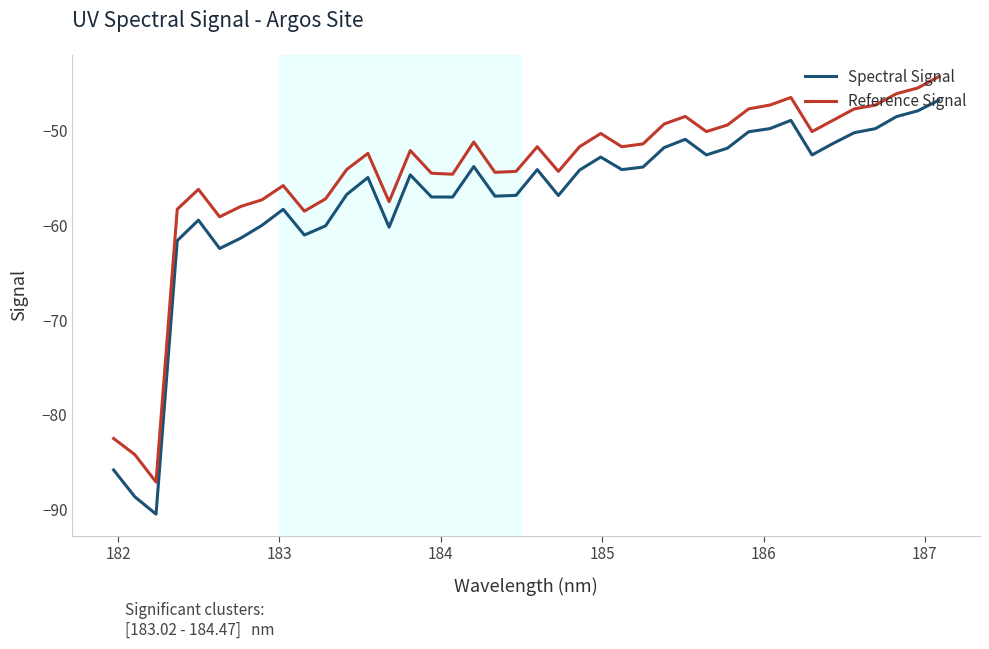

Which series has the widest spread of values?

Spectral Signal